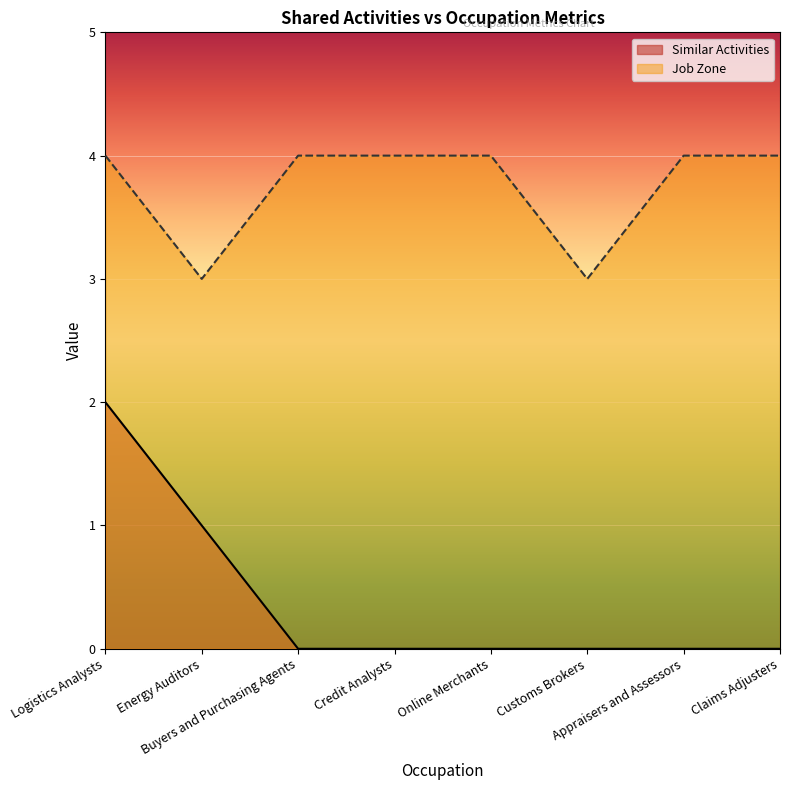

In Job Zone, how many points are lower than both neighbors (excluding endpoints)?

2